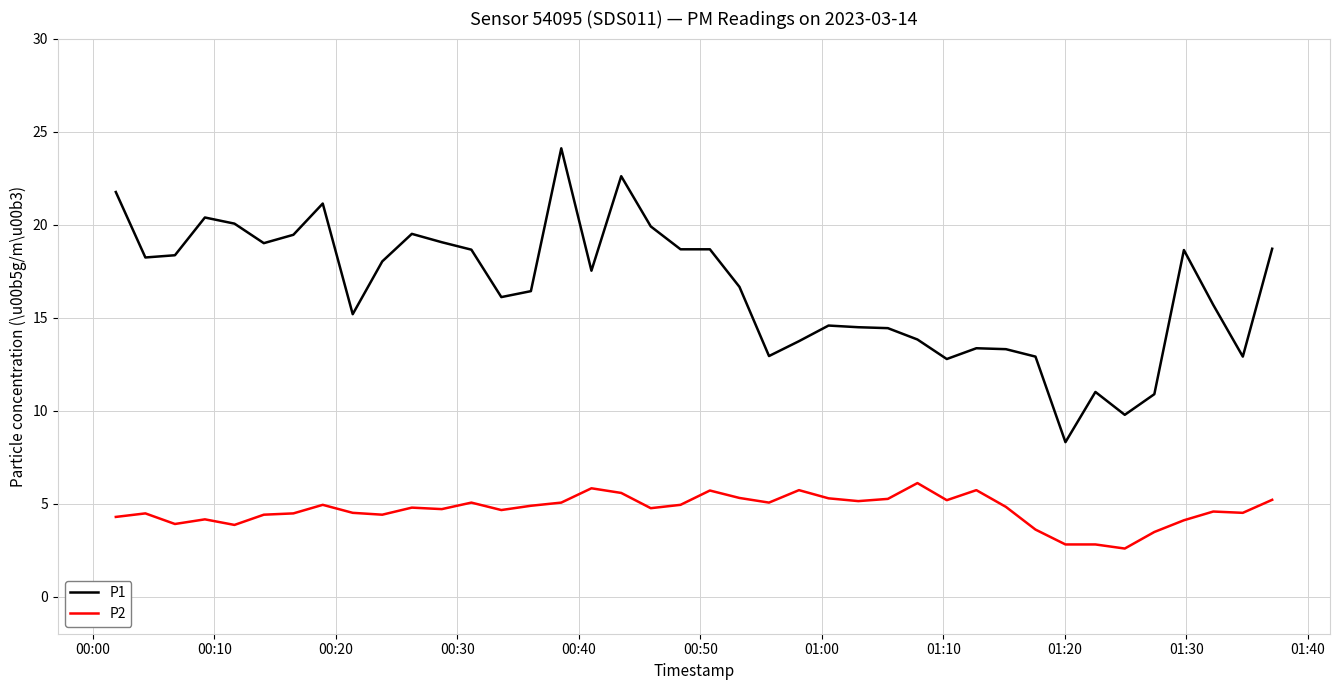

What is the difference between the maximum and minimum values in the P1 series?

15.8